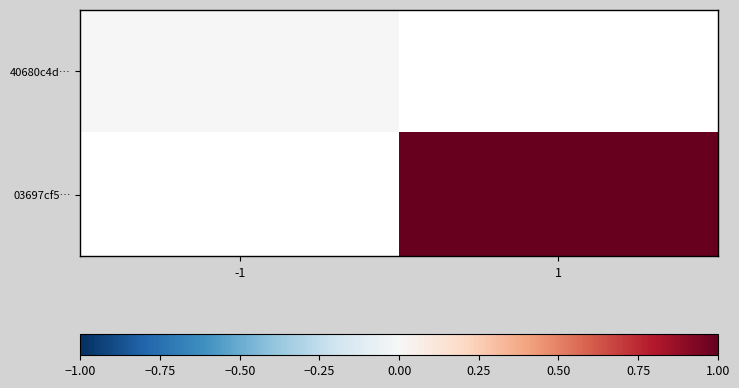

At how many categories does at least one series exceed 0?

1